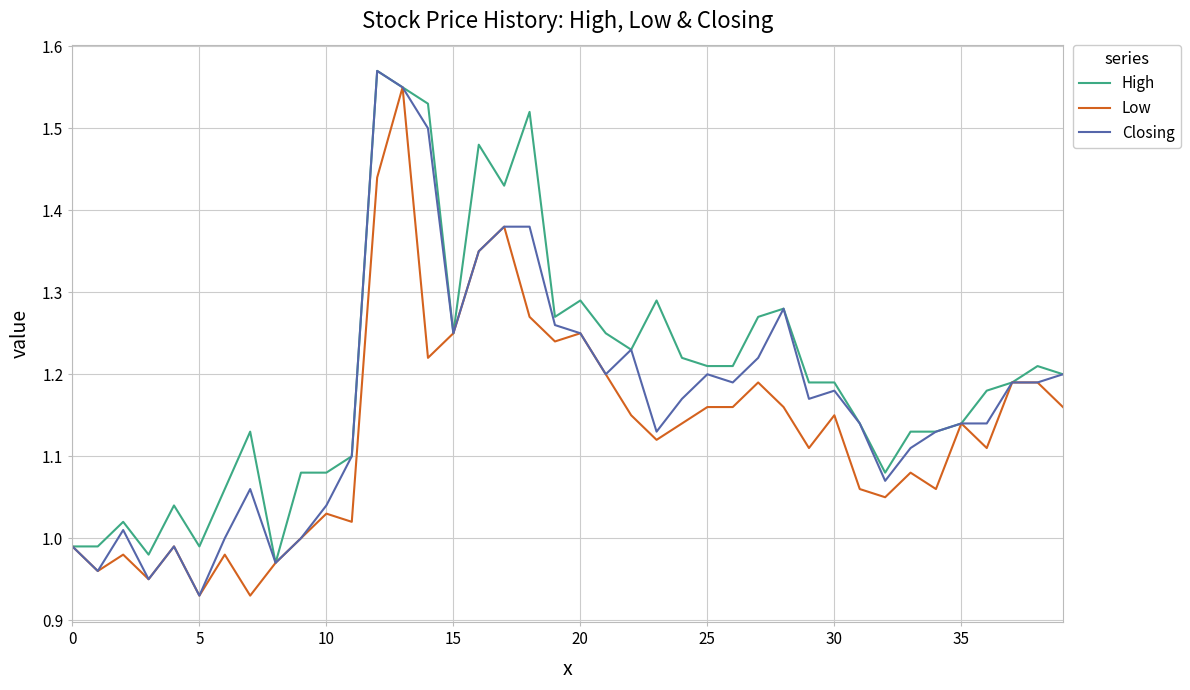

List the series in order of their overall mean, highest first.

High, Closing, Low